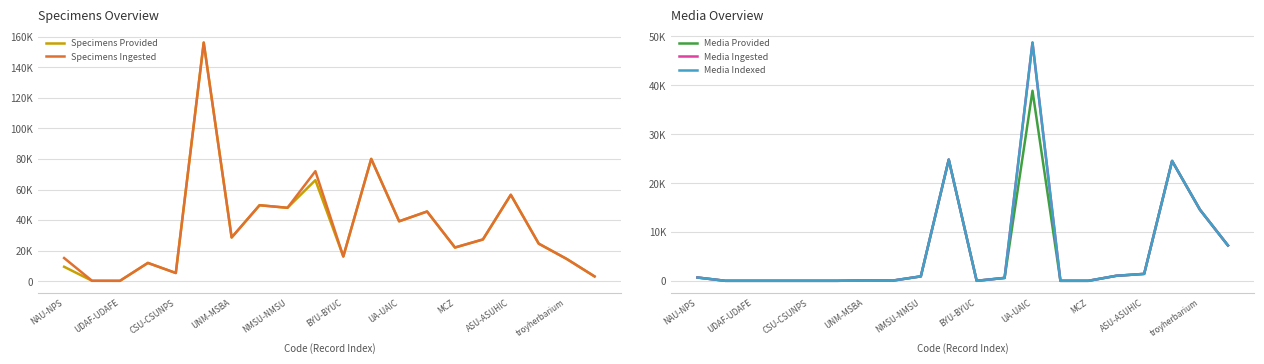

How many lines are shown in the chart?

5